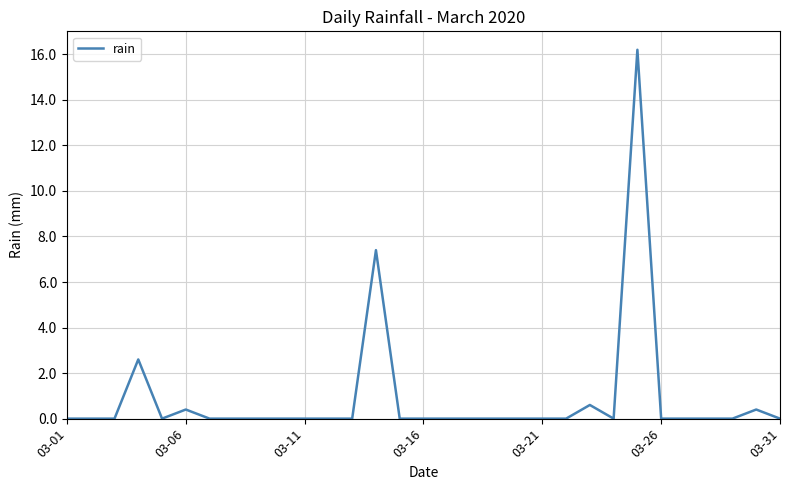

Does the chart display data point markers on the line(s)?

No